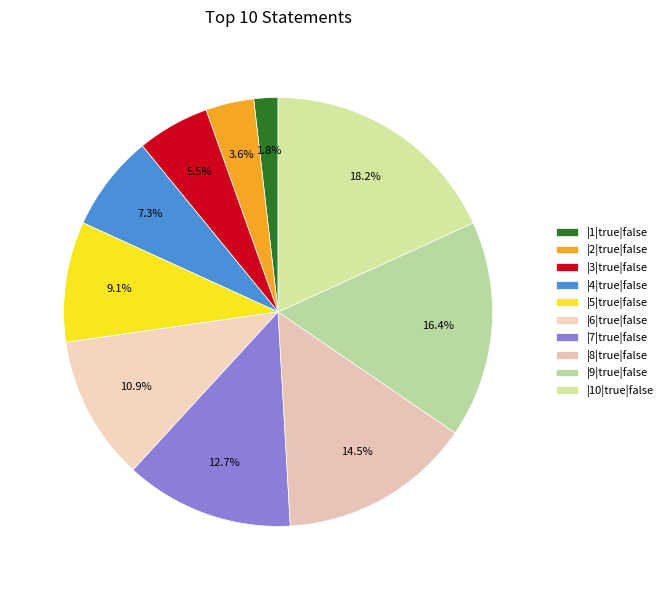

Count the number of slices in the pie.

10